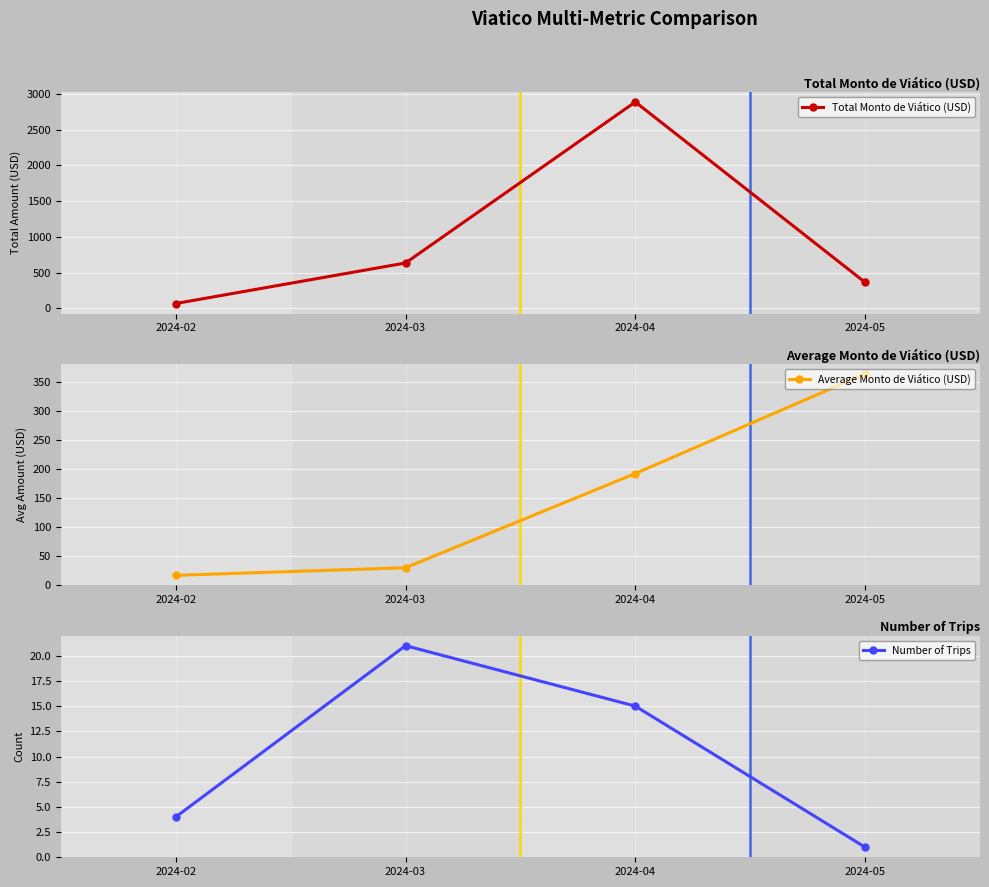

Reading right to left, transcribe all the data shown in this chart.

Total Monto de Viático (USD): 364.0	2885.7	635.0	68.5
Average Monto de Viático (USD): 364.0	192.4	30.2	17.1
Number of Trips: 1.0	15.0	21.0	4.0